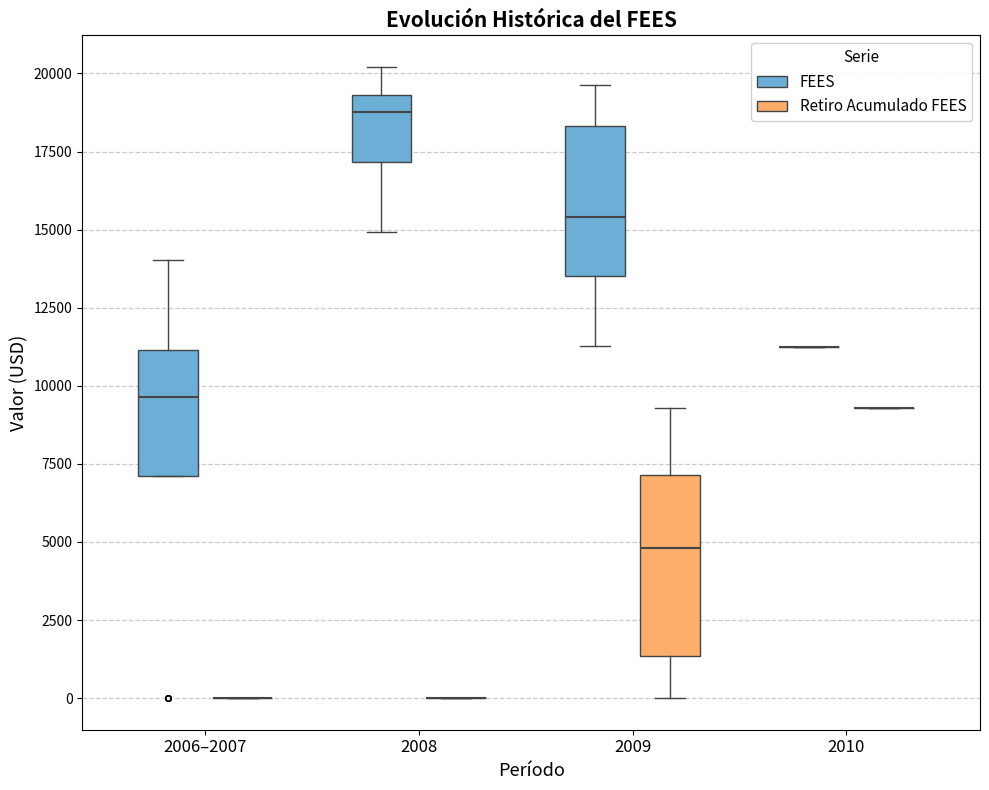

Reading left to right, read every box against the y-axis: the position of its median line, the range the box covers, and the ends of its whiskers. The values are not printed on the chart, so give them approximately, as read against the axis.

2006–2007 (FEES): median 9500, box 7000 to 11000, whiskers 7000 to 14000
2006–2007 (Retiro Acumulado FEES): box collapsed to a line at 0, whiskers 0 to 0
2008 (FEES): median 19000, box 17000 to 19500, whiskers 15000 to 20000
2008 (Retiro Acumulado FEES): box collapsed to a line at 0, whiskers 0 to 0
2009 (FEES): median 15500, box 13500 to 18500, whiskers 11500 to 19500
2009 (Retiro Acumulado FEES): median 5000, box 1500 to 7000, whiskers 0 to 9500
2010 (FEES): box collapsed to a line at 11500, whiskers 11500 to 11500
2010 (Retiro Acumulado FEES): box collapsed to a line at 9500, whiskers 9500 to 9500